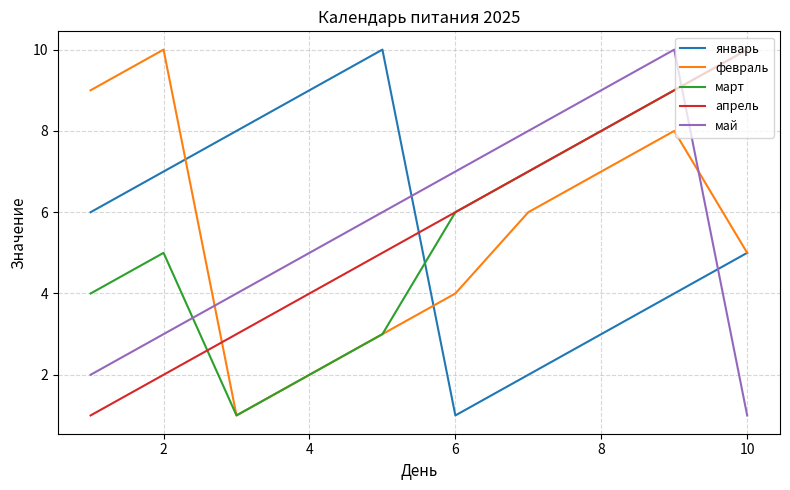

What is the highest value of the май series?

10